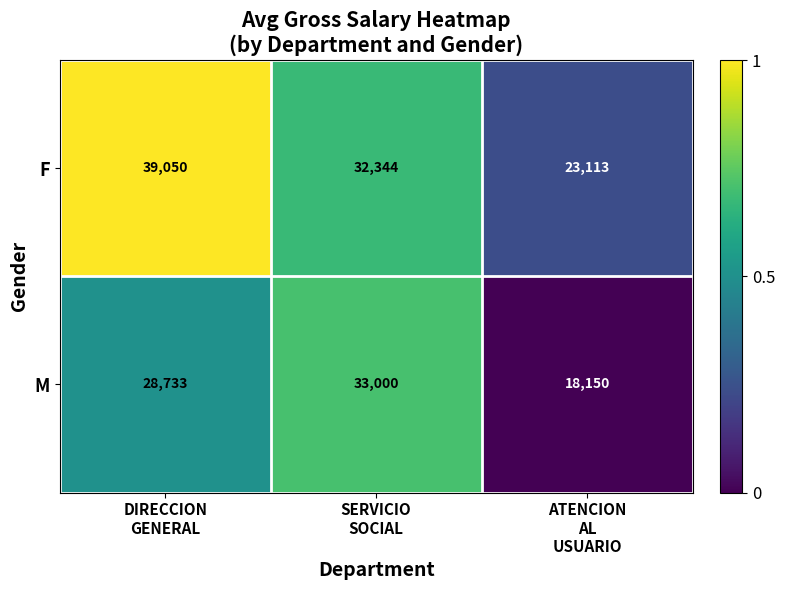

Which series has the largest total across all categories?

F